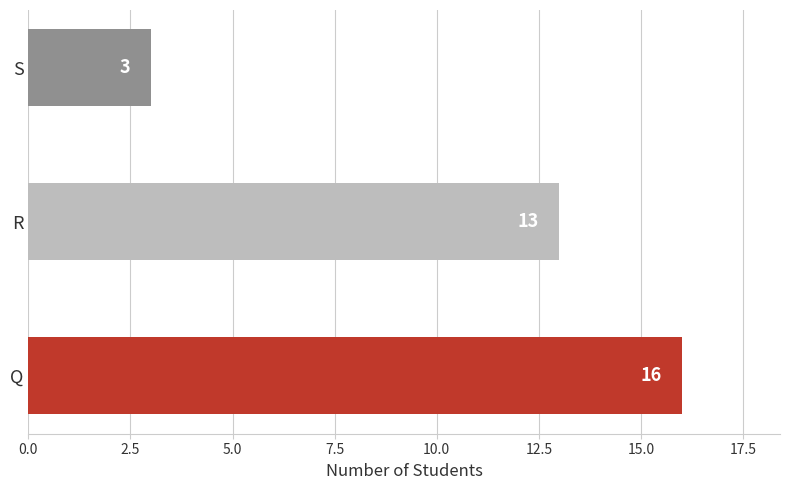

What is the approximate value at S?

3